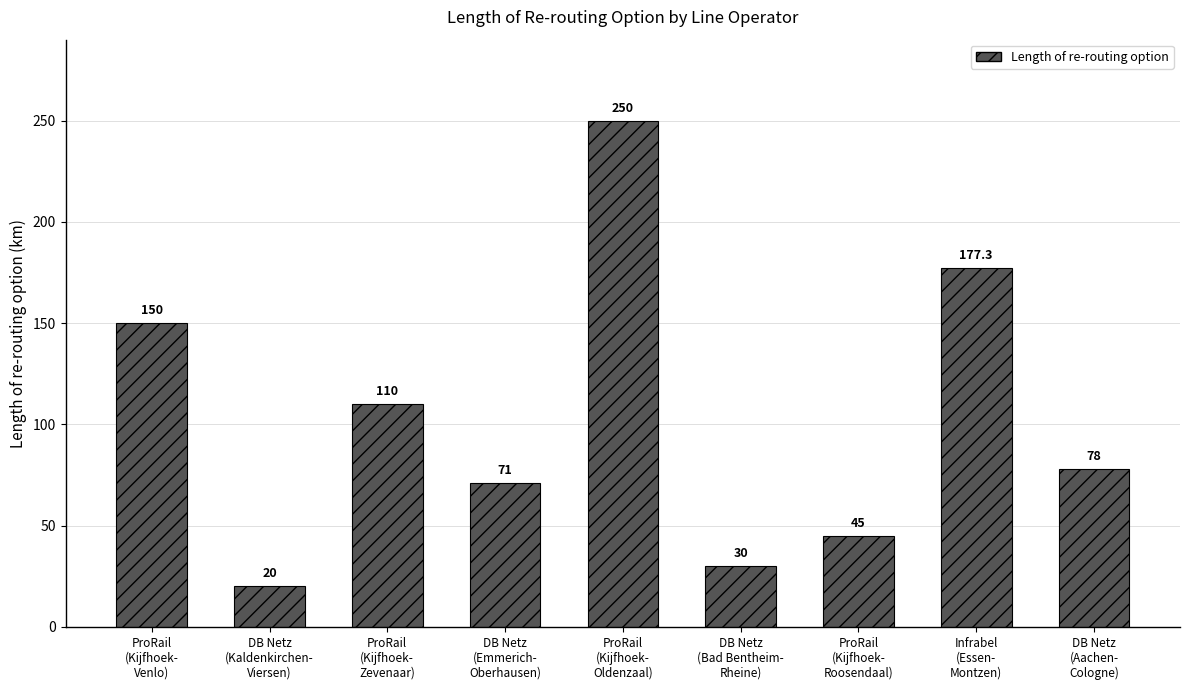

Which category has the lowest value across all series?

DB Netz
(Kaldenkirchen-
Viersen)